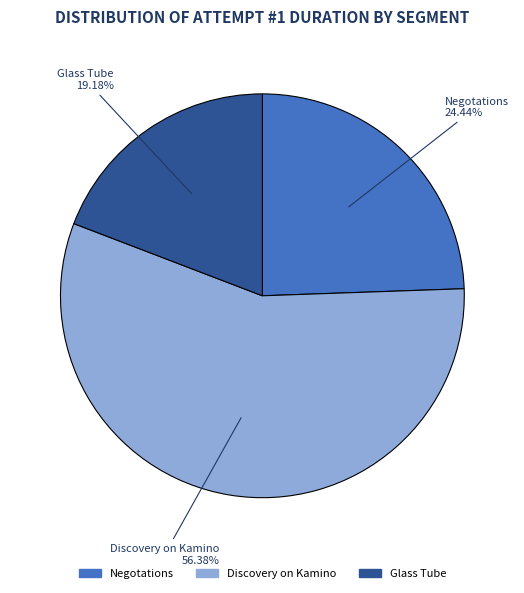

Which slice is the largest?

Discovery on Kamino